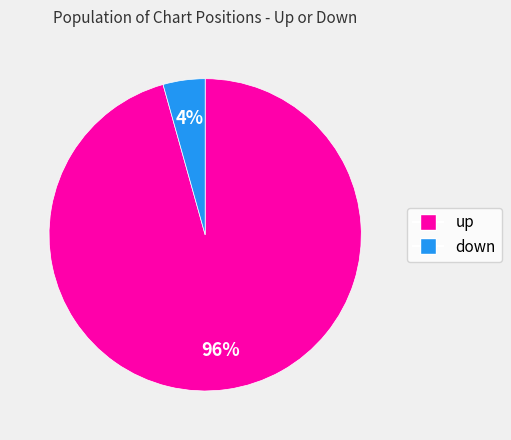

To the nearest percent, what portion does down represent?

4%